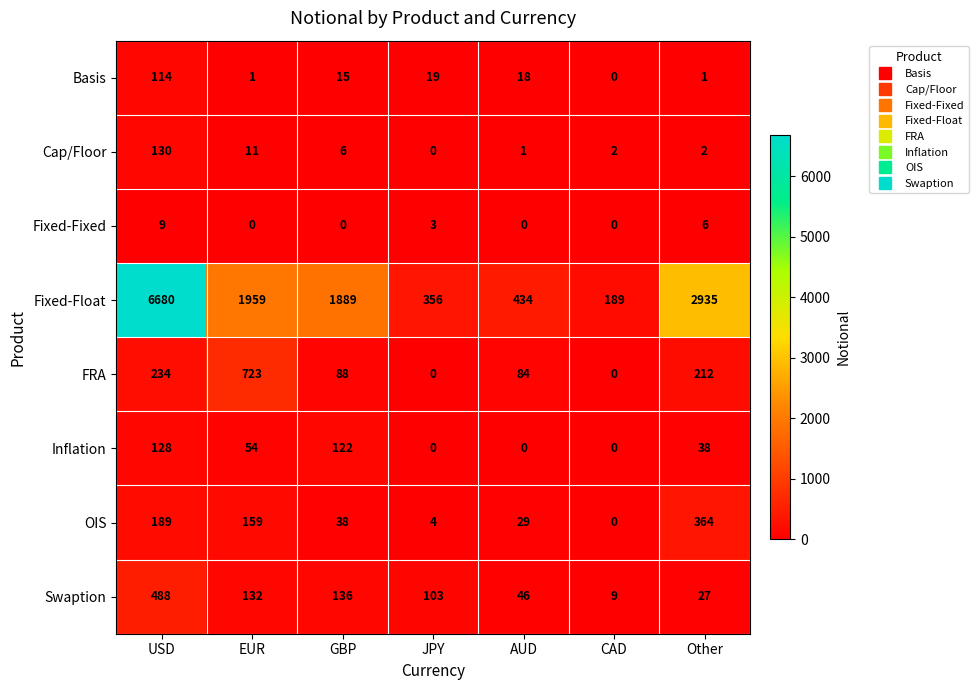

Where does the Fixed-Float series first go above 1889?

USD